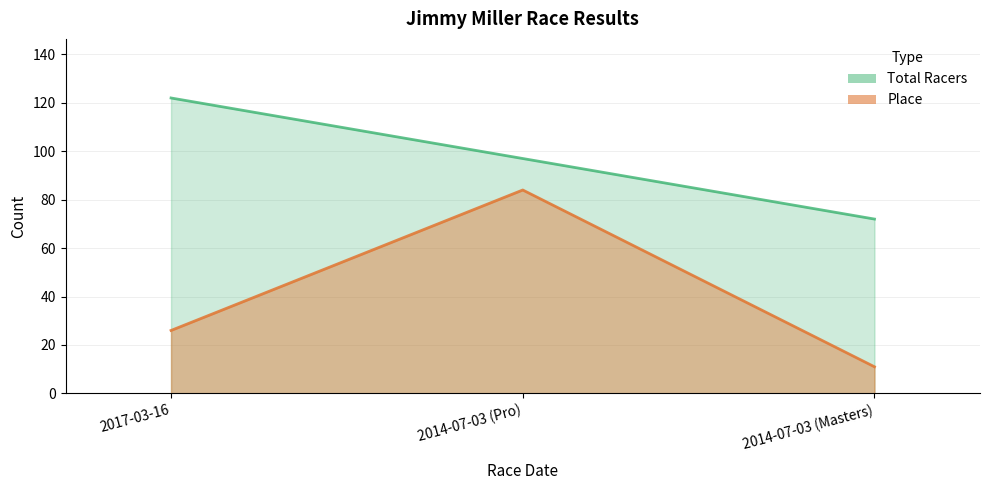

What is the difference between the maximum and second lowest values in the Place series?

58